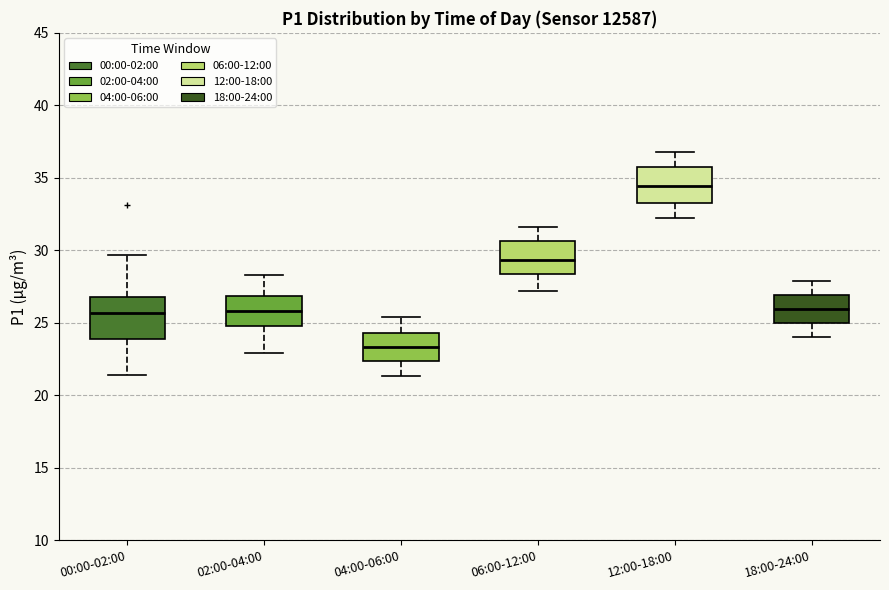

Which box's median line is the highest?

12:00-18:00